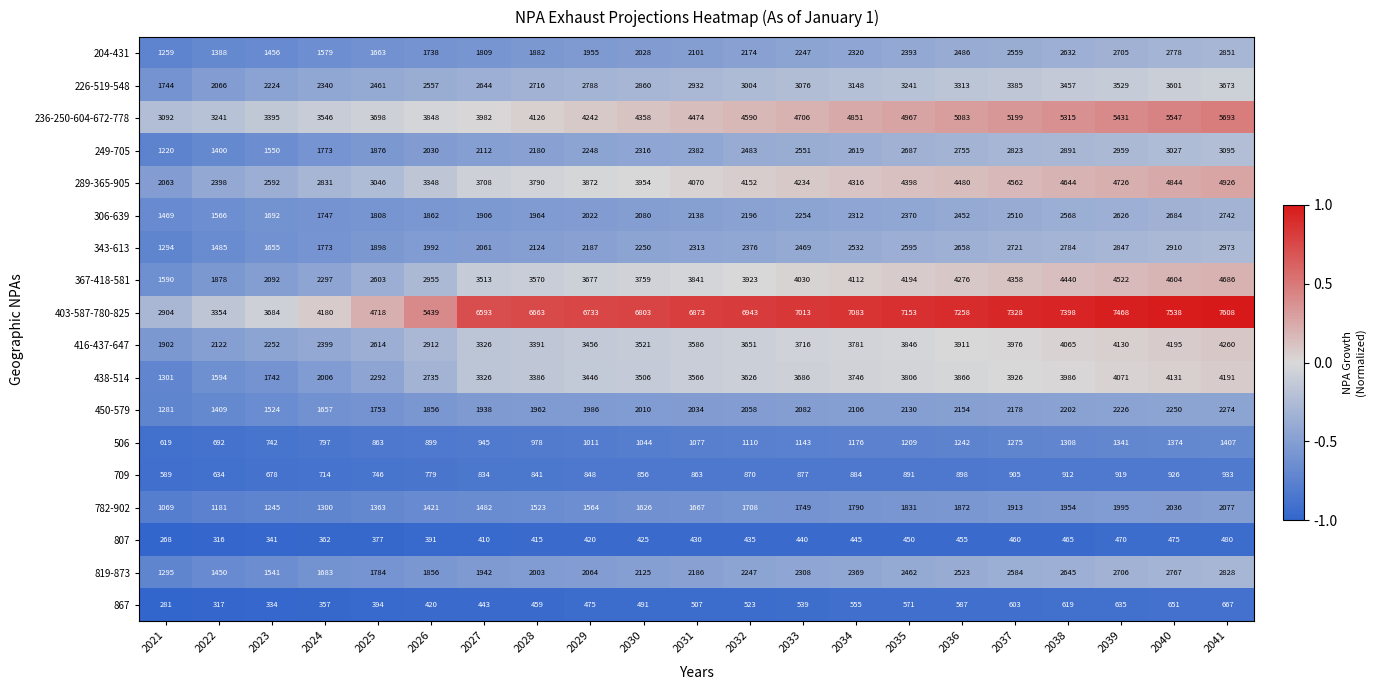

Which series has the largest range (max minus min)?

403-587-780-825